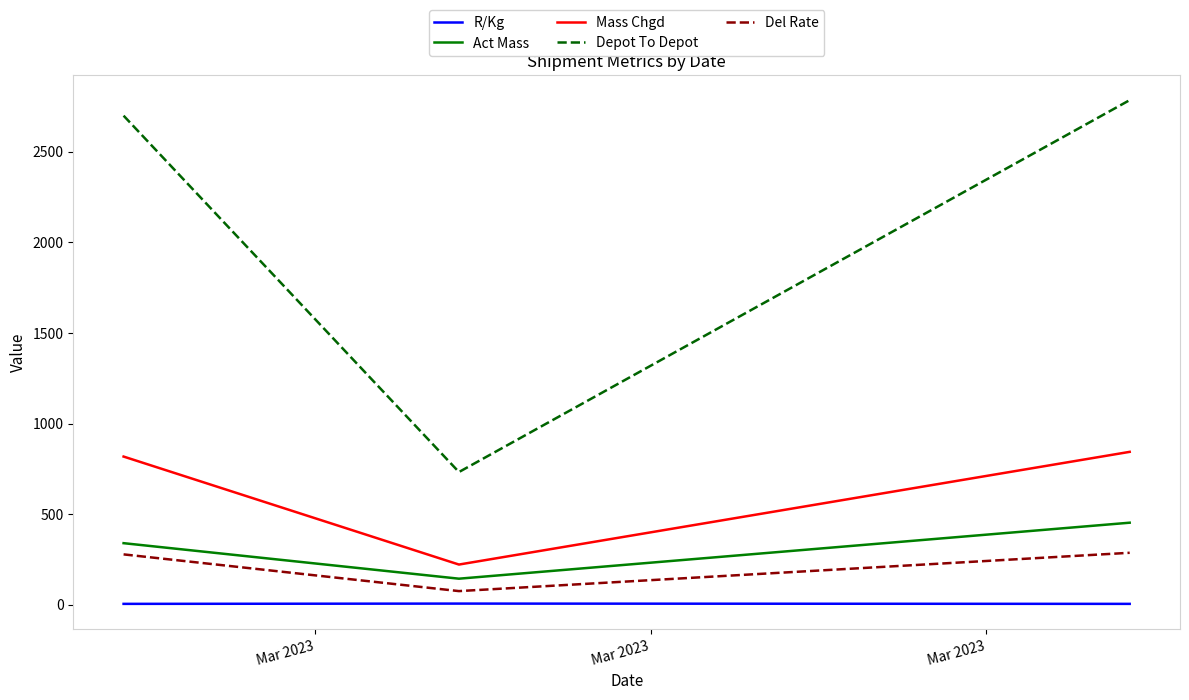

Which series has the largest total across all categories?

Depot To Depot